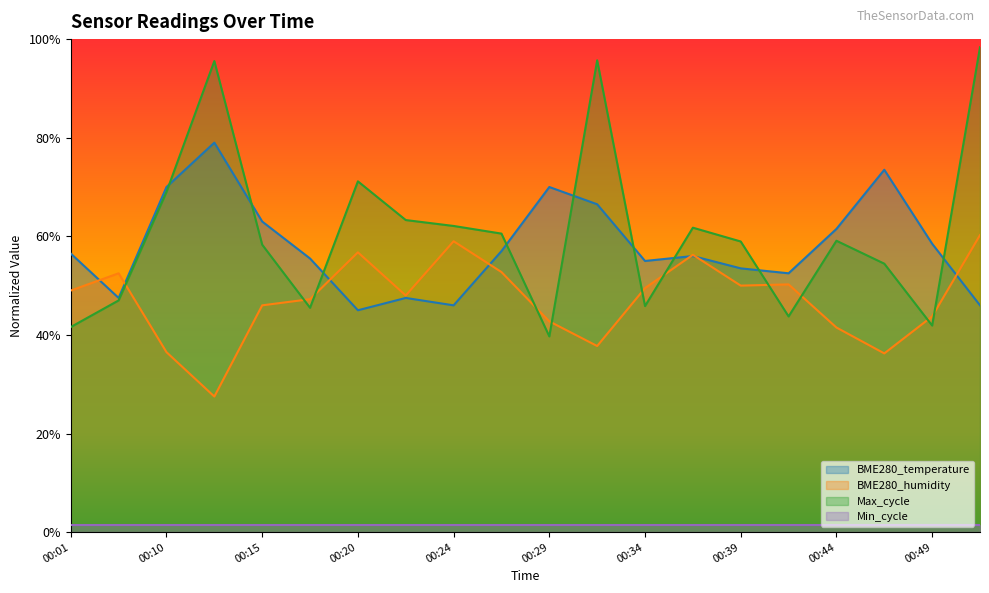

What is the maximum value shown in the chart?

98.4